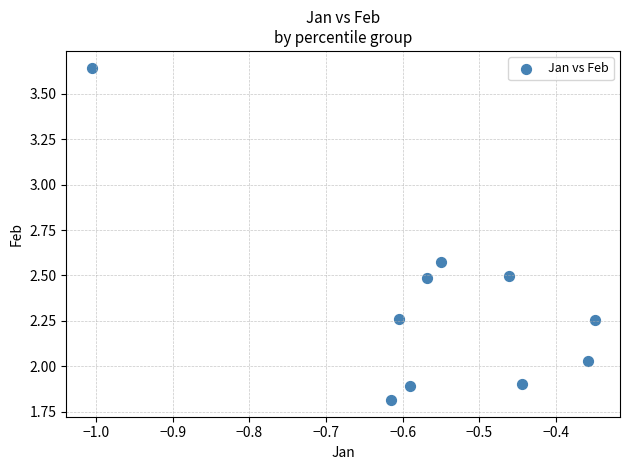

What is the range of X values (max minus min)?

0.7